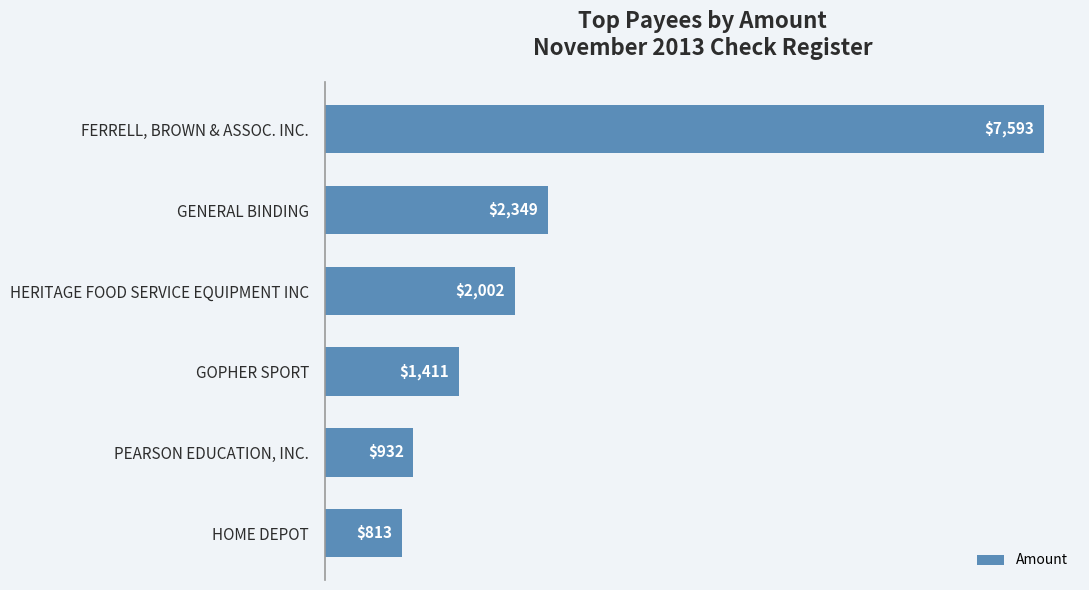

Approximately how many times larger is the value at FERRELL, BROWN & ASSOC. INC. compared to HOME DEPOT?

9.3